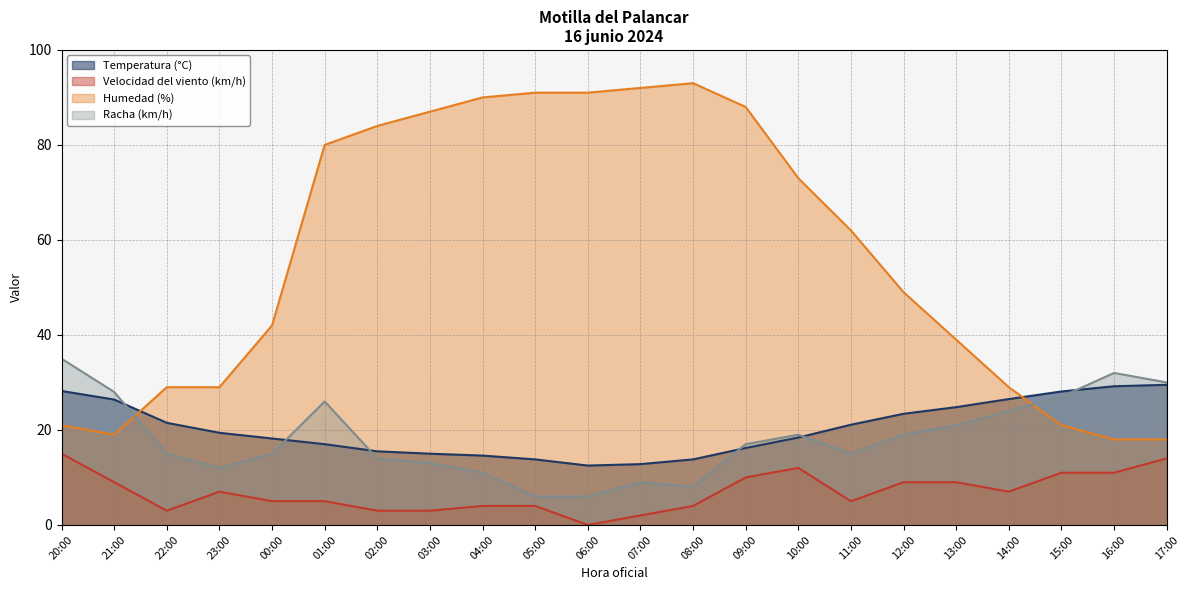

Reading left to right, what are all the values shown in this chart?

Temperatura (°C): 20:00=28.2	21:00=26.4	22:00=21.5	23:00=19.4	00:00=18.2	01:00=17.0	02:00=15.5	03:00=15.0	04:00=14.6	05:00=13.8	06:00=12.5	07:00=12.8	08:00=13.8	09:00=16.2	10:00=18.4	11:00=21.1	12:00=23.4	13:00=24.8	14:00=26.5	15:00=28.1	16:00=29.2	17:00=29.5
Velocidad del viento (km/h): 20:00=15.0	21:00=9.0	22:00=3.0	23:00=7.0	00:00=5.0	01:00=5.0	02:00=3.0	03:00=3.0	04:00=4.0	05:00=4.0	06:00=0.0	07:00=2.0	08:00=4.0	09:00=10.0	10:00=12.0	11:00=5.0	12:00=9.0	13:00=9.0	14:00=7.0	15:00=11.0	16:00=11.0	17:00=14.0
Humedad (%): 20:00=21.0	21:00=19.0	22:00=29.0	23:00=29.0	00:00=42.0	01:00=80.0	02:00=84.0	03:00=87.0	04:00=90.0	05:00=91.0	06:00=91.0	07:00=92.0	08:00=93.0	09:00=88.0	10:00=73.0	11:00=62.0	12:00=49.0	13:00=39.0	14:00=29.0	15:00=21.0	16:00=18.0	17:00=18.0
Racha (km/h): 20:00=35.0	21:00=28.0	22:00=15.0	23:00=12.0	00:00=15.0	01:00=26.0	02:00=14.0	03:00=13.0	04:00=11.0	05:00=6.0	06:00=6.0	07:00=9.0	08:00=8.0	09:00=17.0	10:00=19.0	11:00=15.0	12:00=19.0	13:00=21.0	14:00=24.0	15:00=27.0	16:00=32.0	17:00=30.0